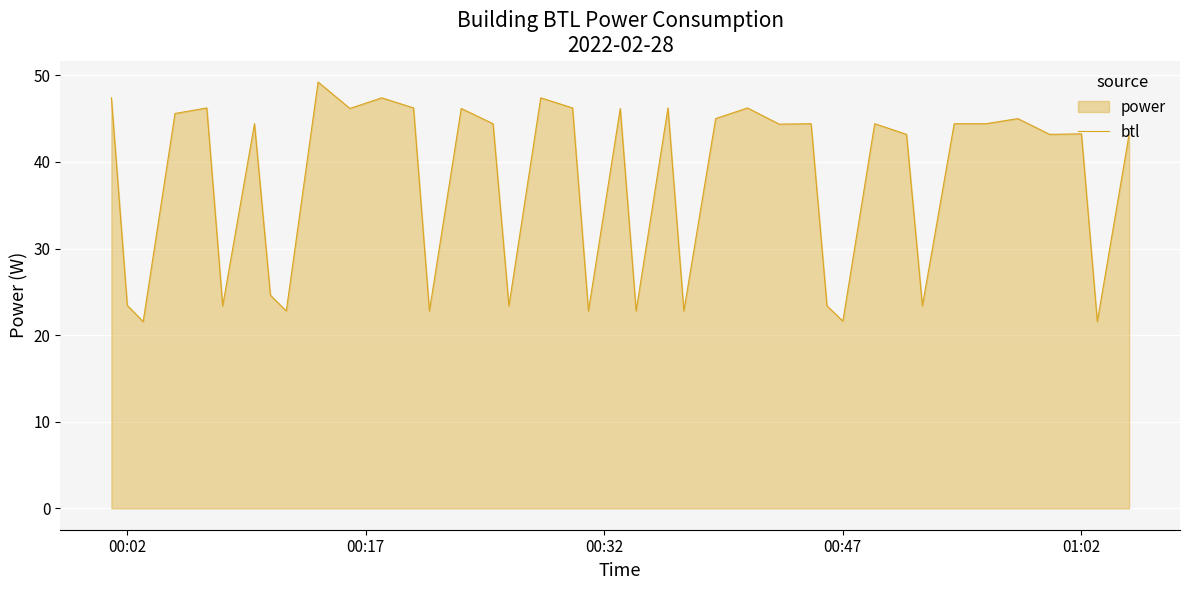

Read the value at 00:47.

21.6